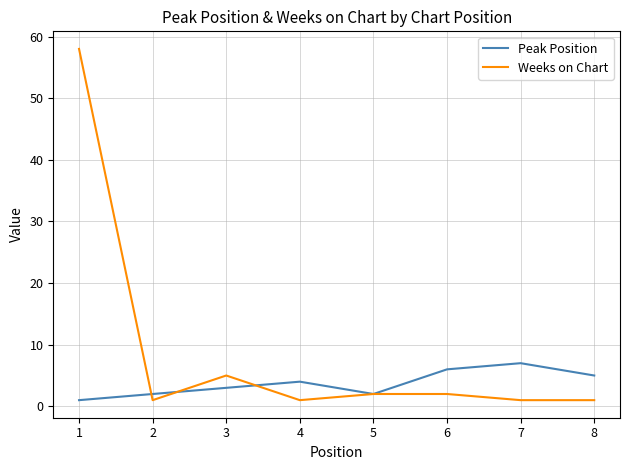

Which series has the widest spread of values?

Weeks on Chart